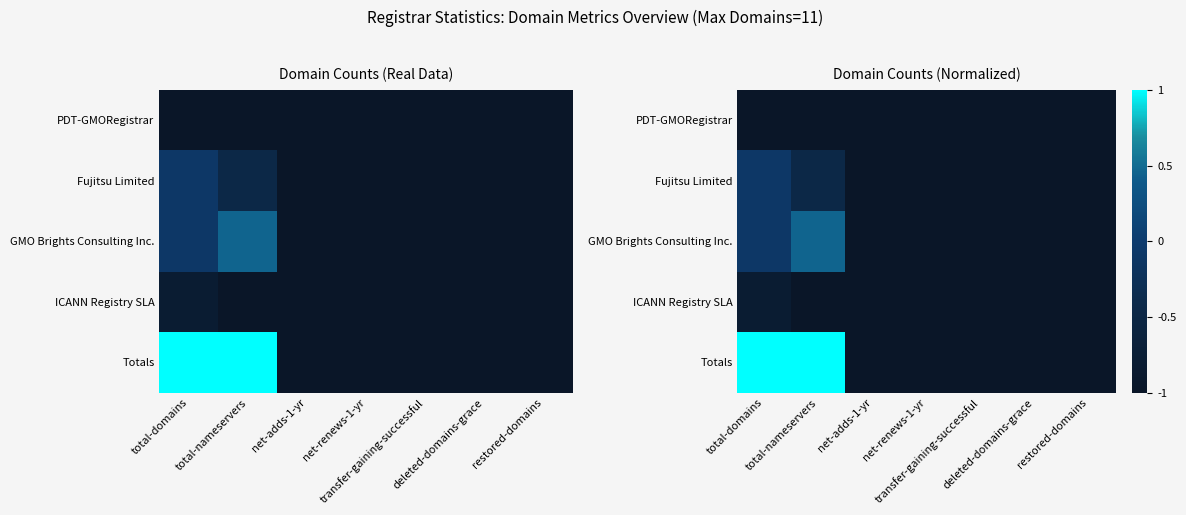

At how many categories does at least one series exceed 0?

2